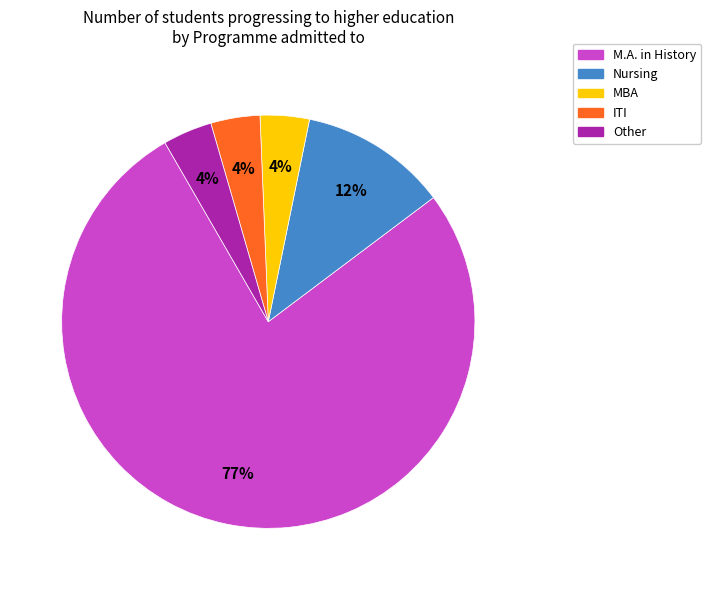

What is the majority slice?

M.A. in History